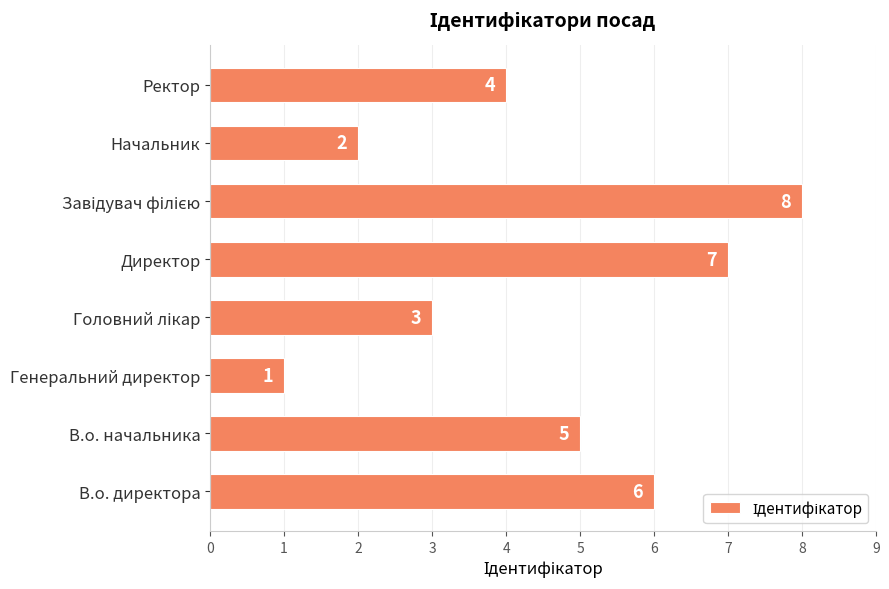

The value at Генеральний директор is 1. True or false?

True